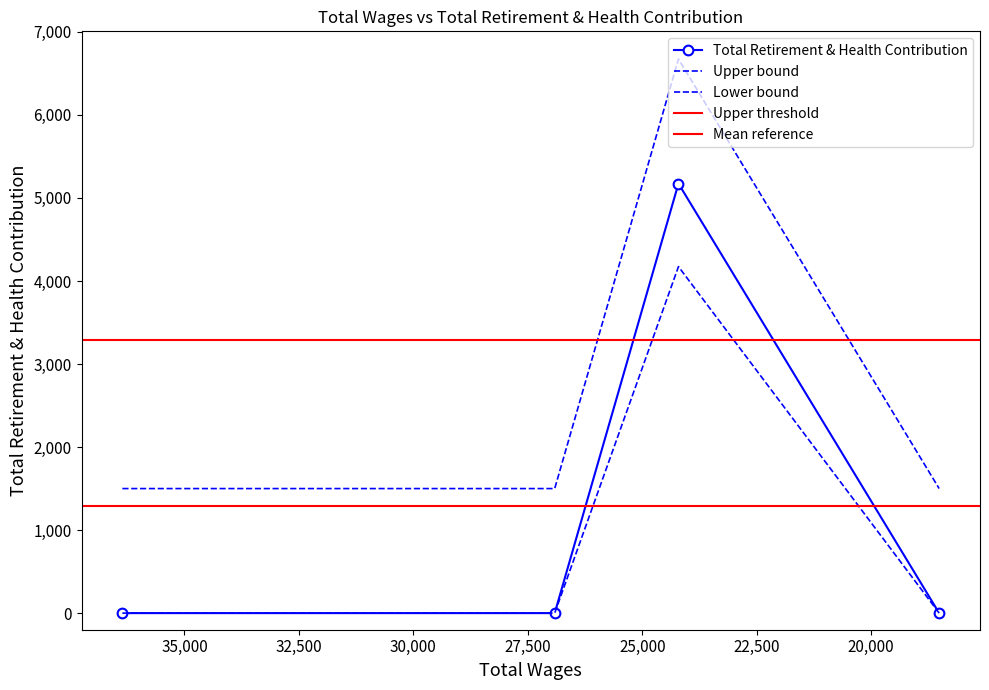

Count the values in the range 0 to 5173.

4